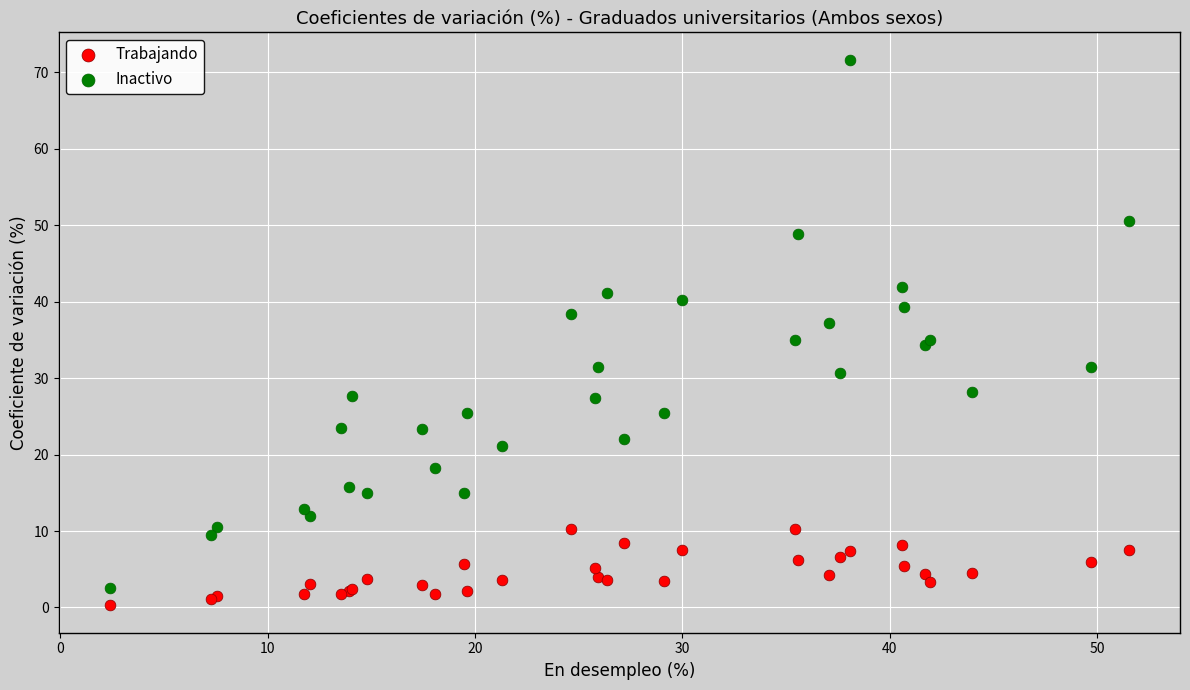

Which series contains the highest Y value?

Inactivo